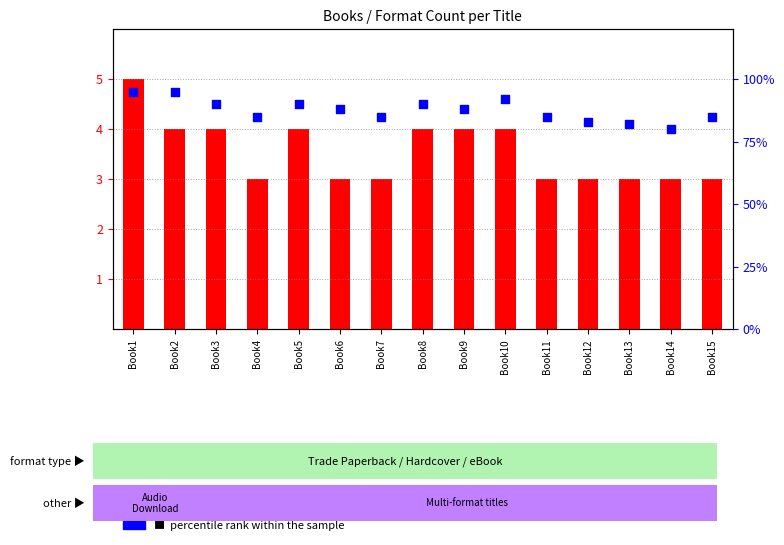

Which series reaches the maximum Y coordinate?

percentile rank within the sample